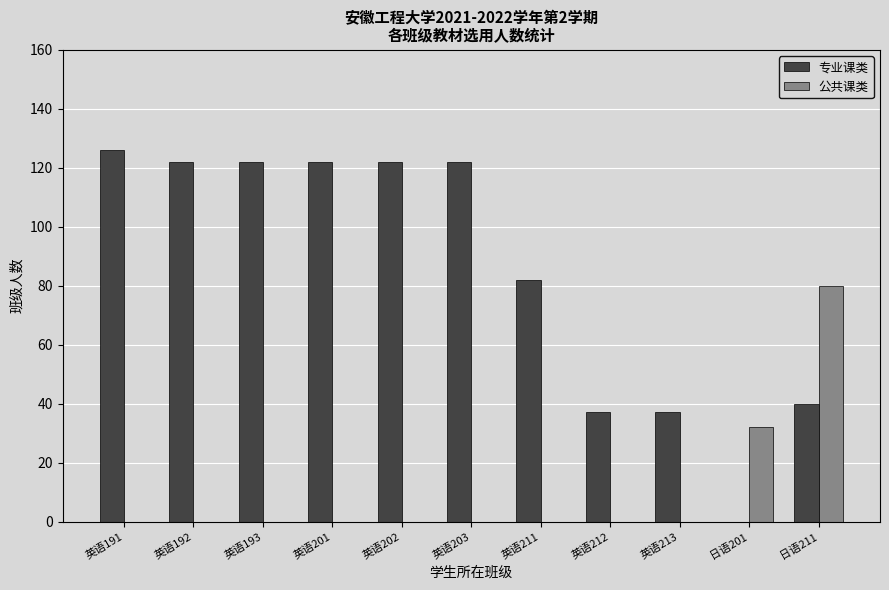

What is the highest value of the 专业课类 series?

126